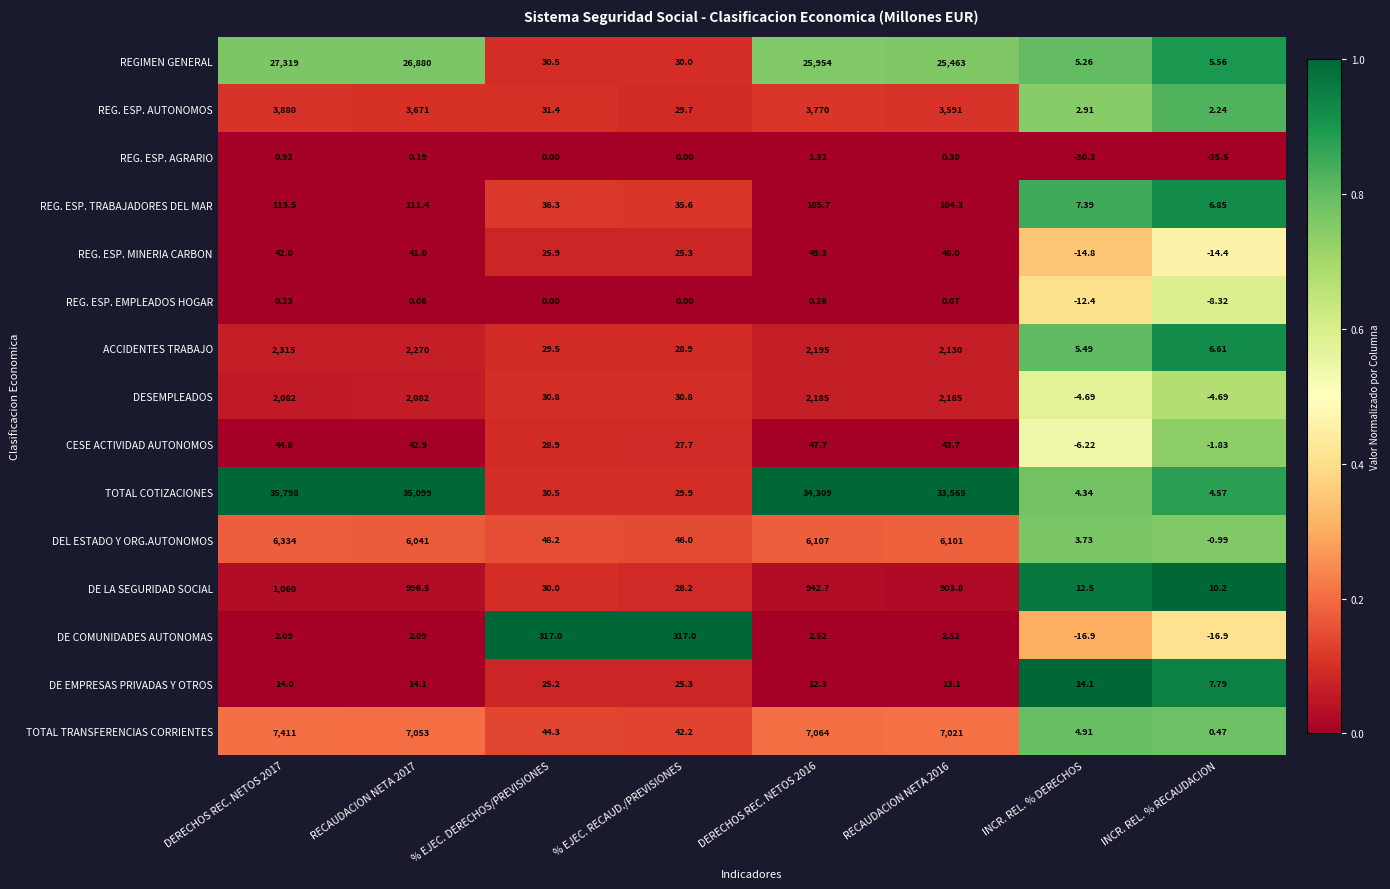

Between DERECHOS REC. NETOS 2017 and INCR. REL. % RECAUDACION, which series saw the biggest shift?

TOTAL COTIZACIONES